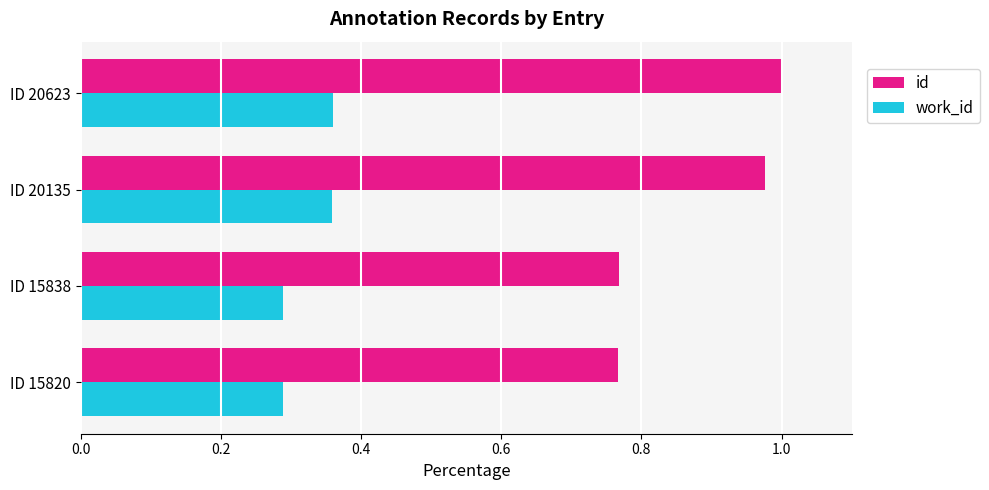

Which series changed the most between ID 15820 and ID 20623?

id